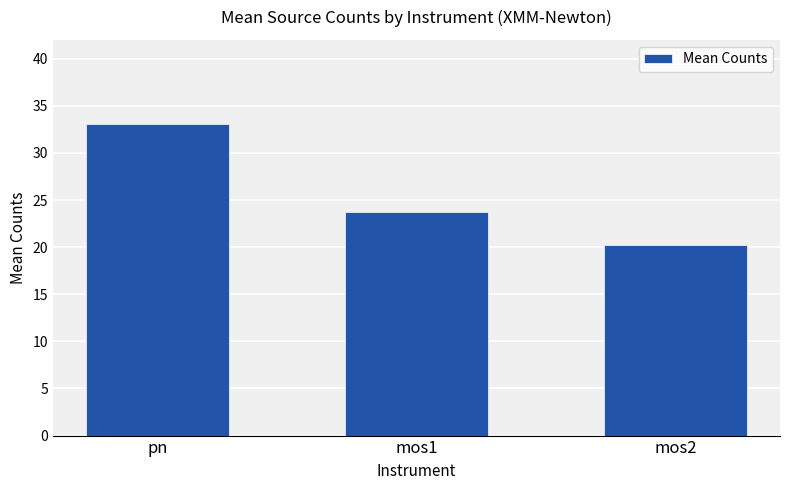

Rank the categories by value from lowest to highest.

mos2, mos1, pn